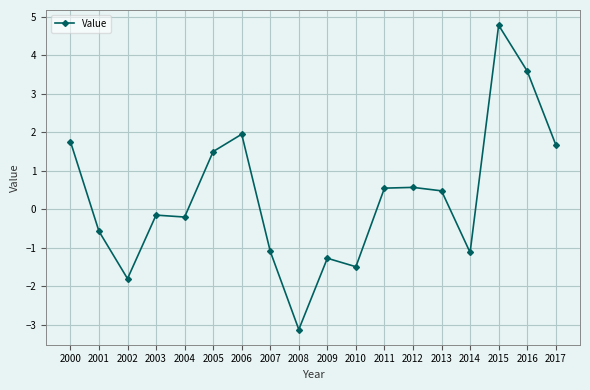

The value at 2004 is 2.5. True or false?

False